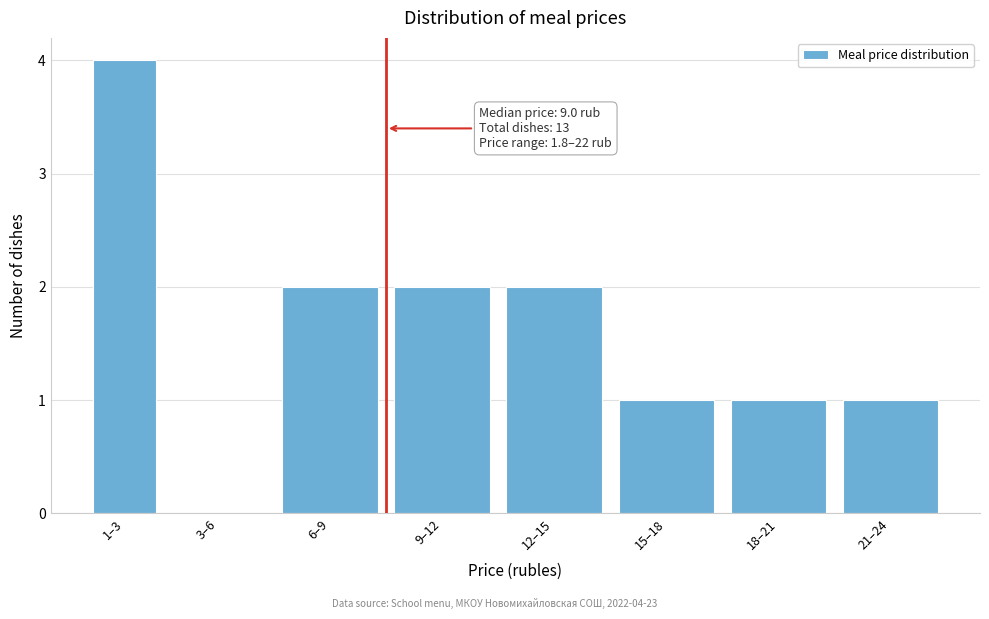

Reading left to right, extract all data points from this chart.

1–3=4	3–6=0	6–9=2	9–12=2	12–15=2	15–18=1	18–21=1	21–24=1